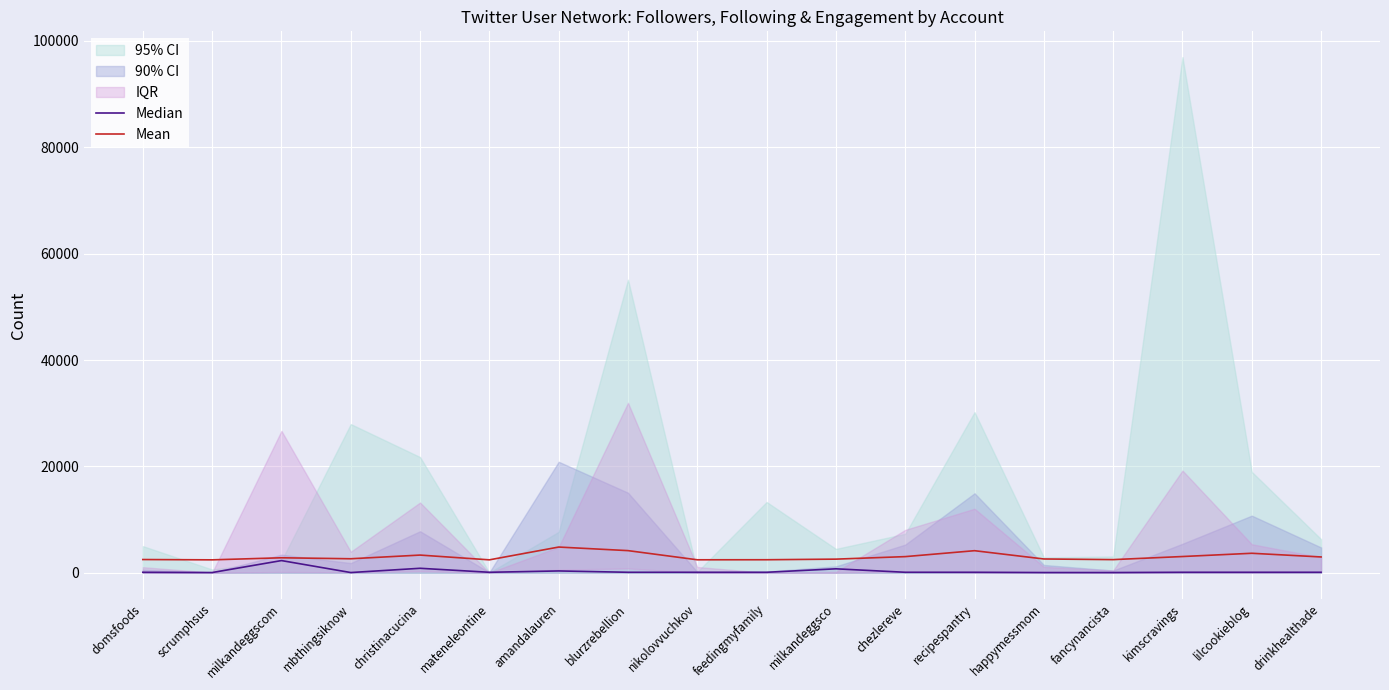

True or false: Mean and Median intersect in this chart.

False